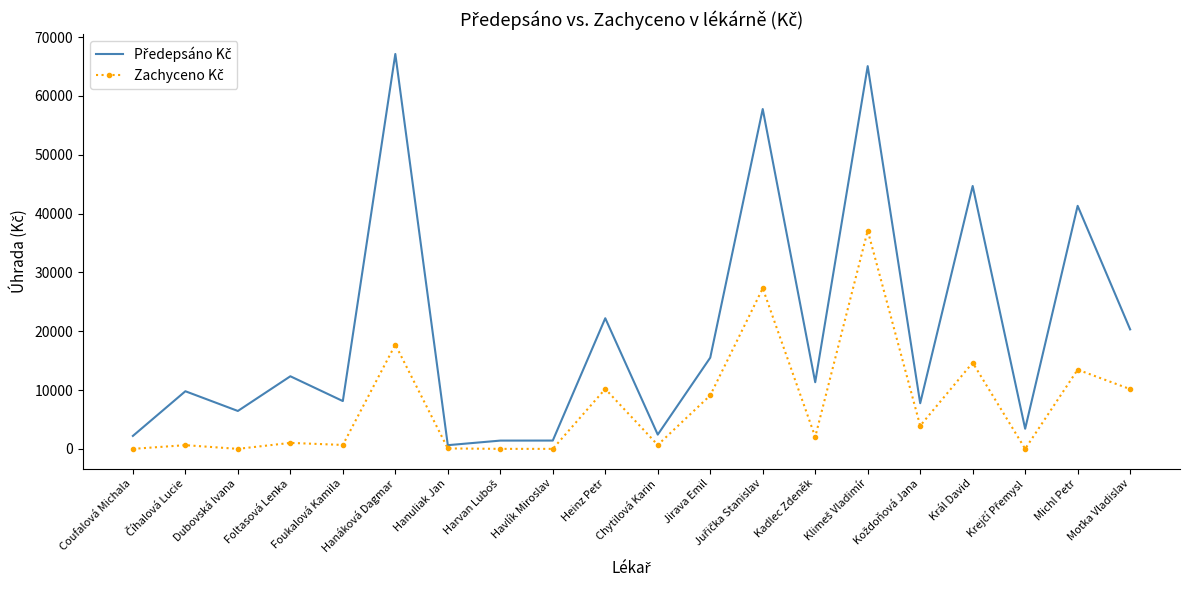

What is the maximum value shown in the chart?

67126.9